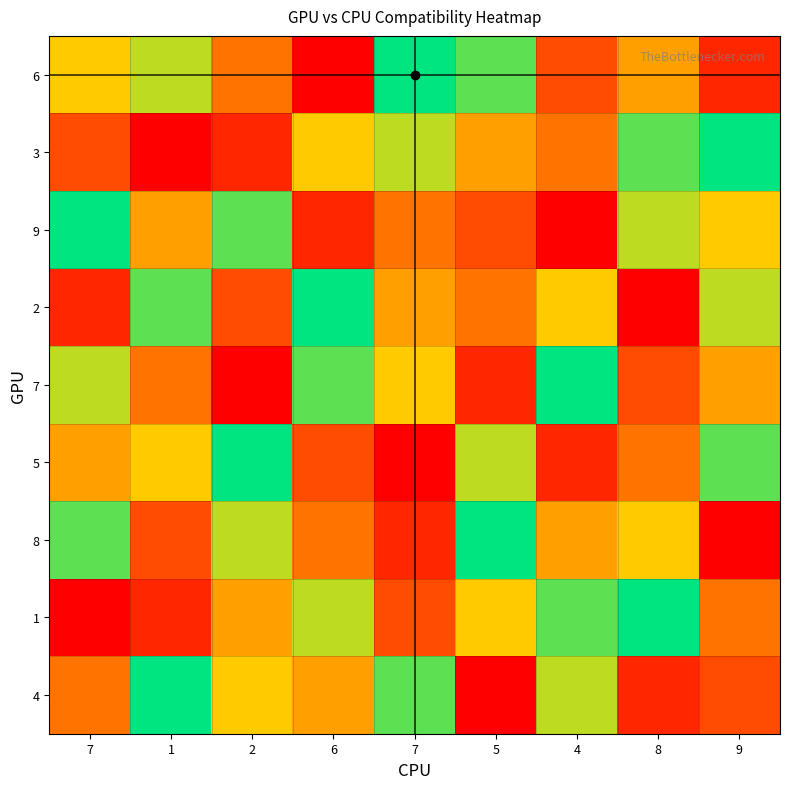

At which category is the sum across all series the highest?

7